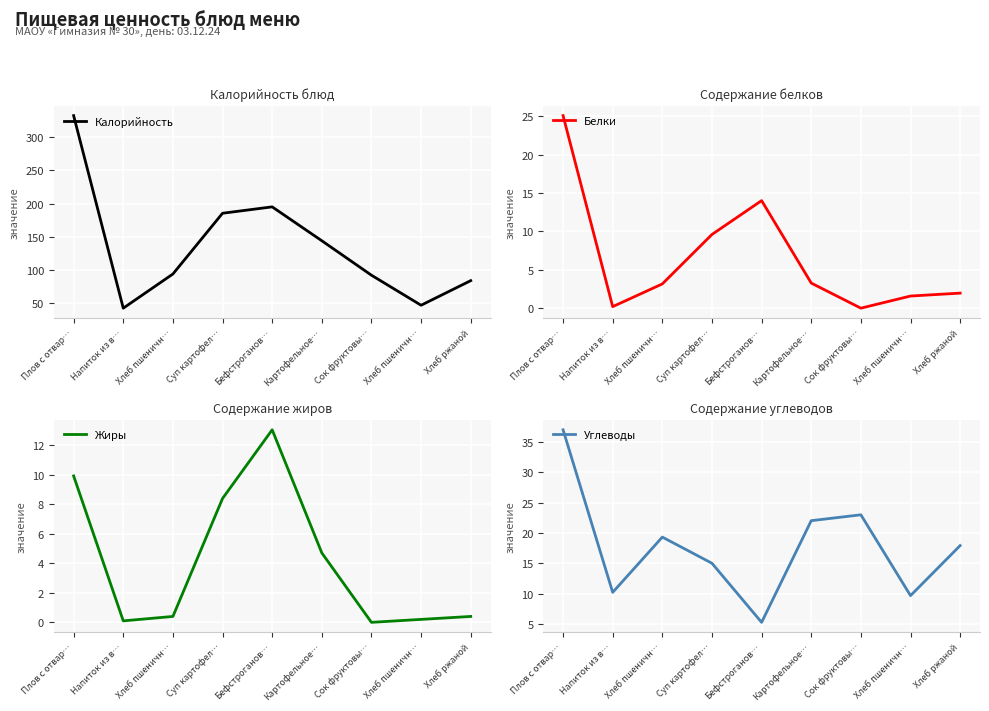

Where is the first local minimum for Углеводы?

Напиток из в…